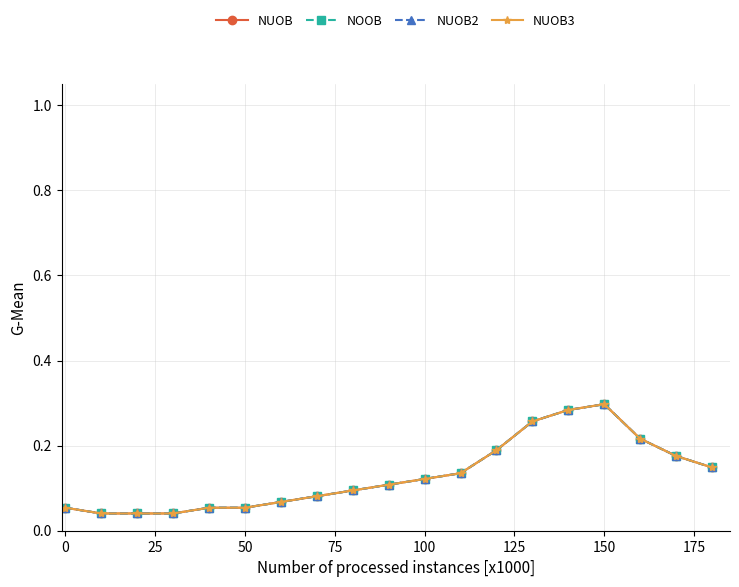

Does the chart have visible grid lines?

Yes